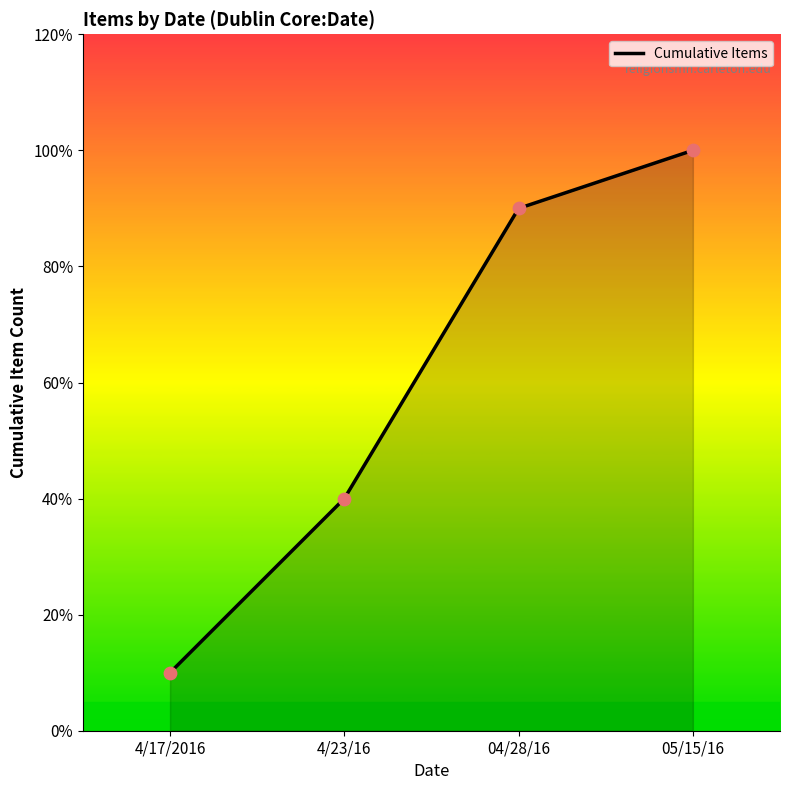

Which has a higher value, 4/17/2016 or 4/23/16?

4/23/16